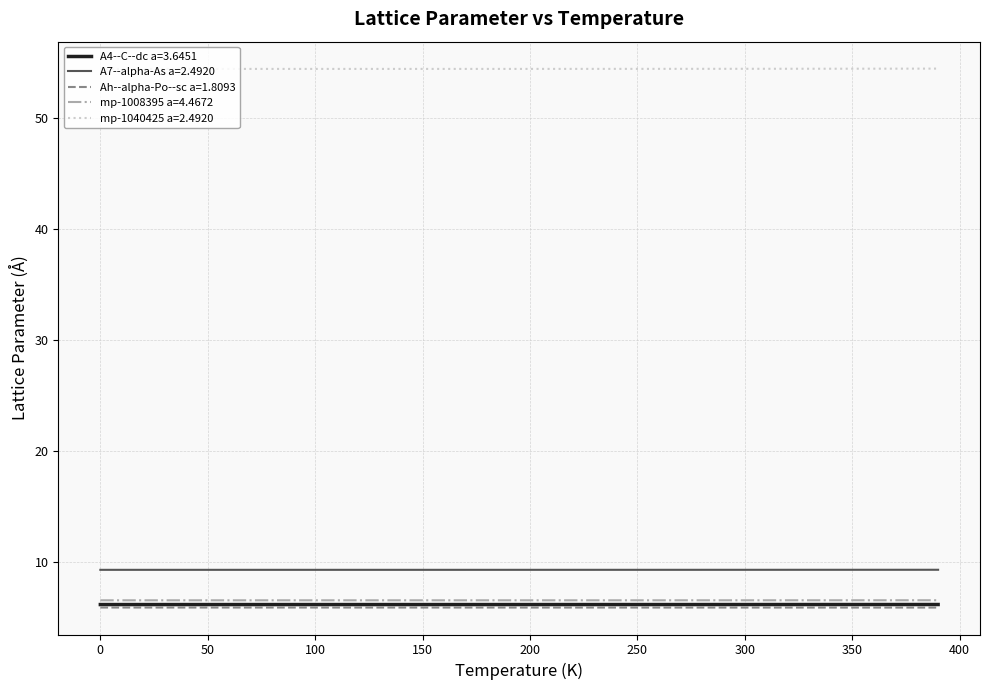

True or false: Ah--alpha-Po--sc a=1.8093 and mp-1008395 a=4.4672 cross at least once.

False